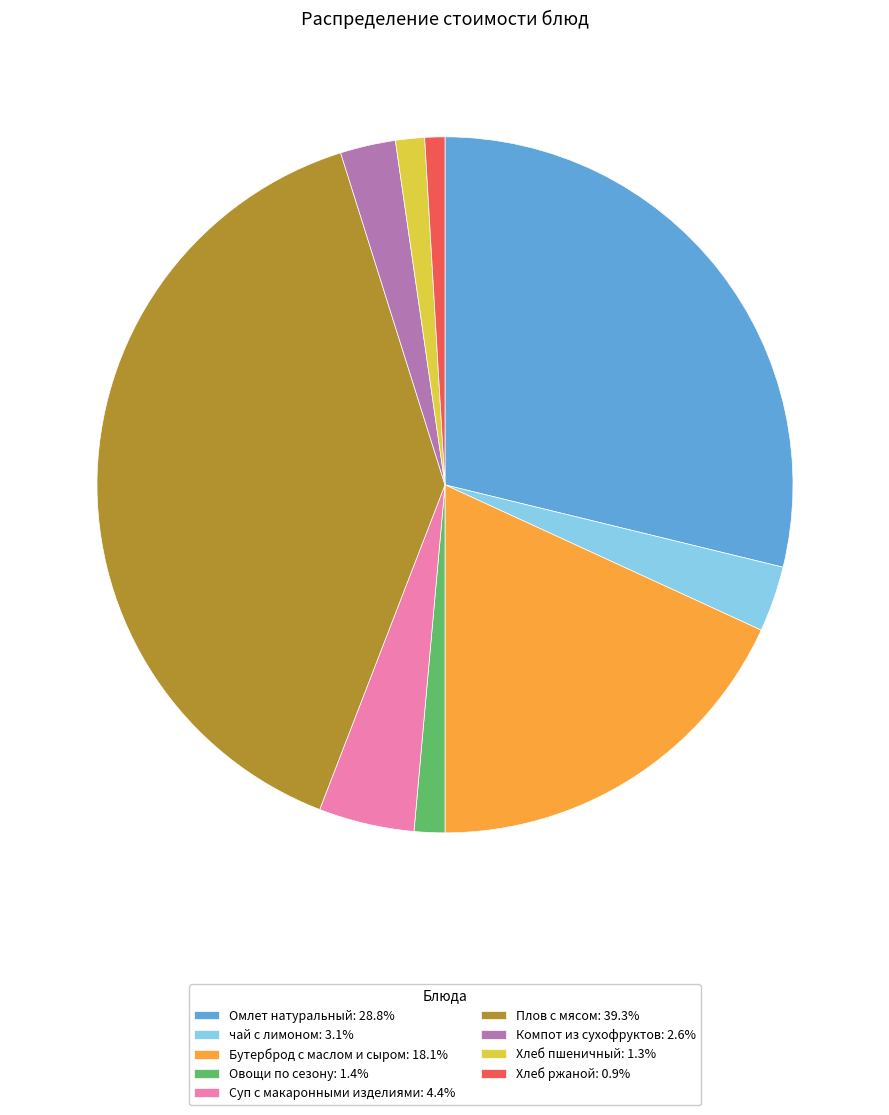

Which has a higher value, чай с лимоном or Плов с мясом?

Плов с мясом